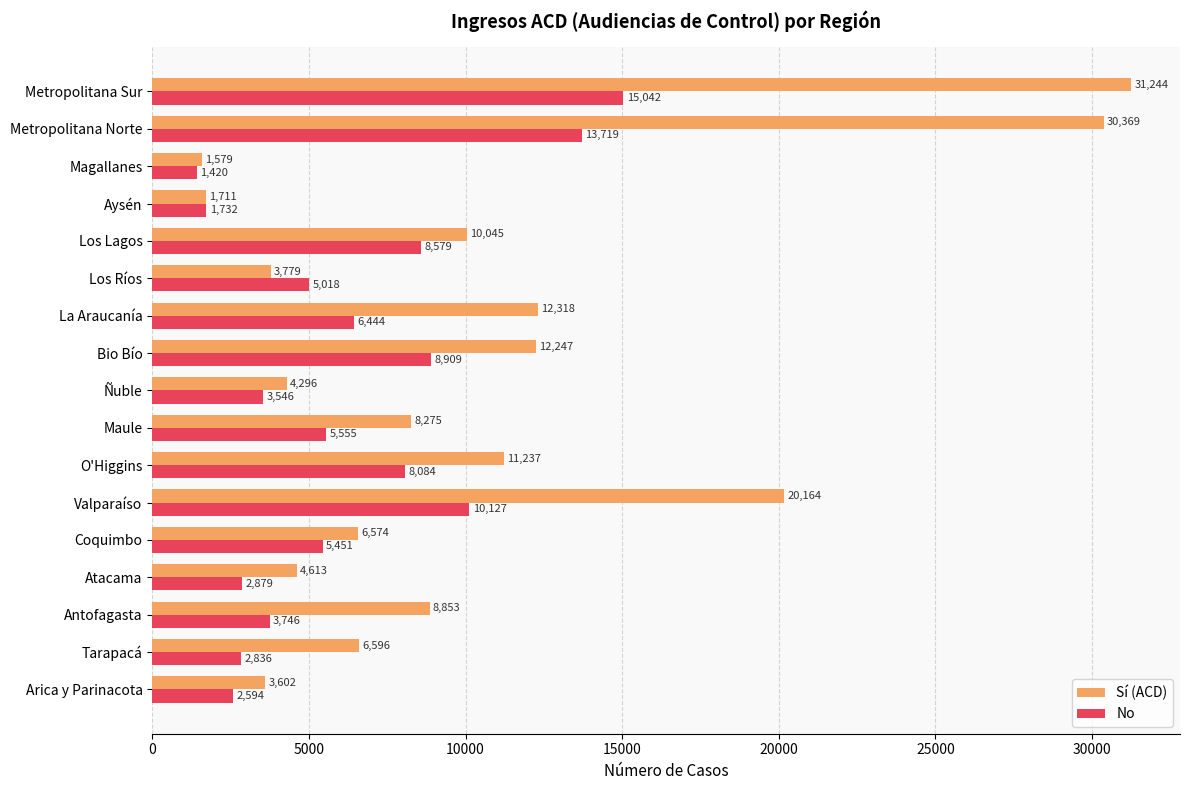

What is the spread (max minus min) of values at O'Higgins?

3153